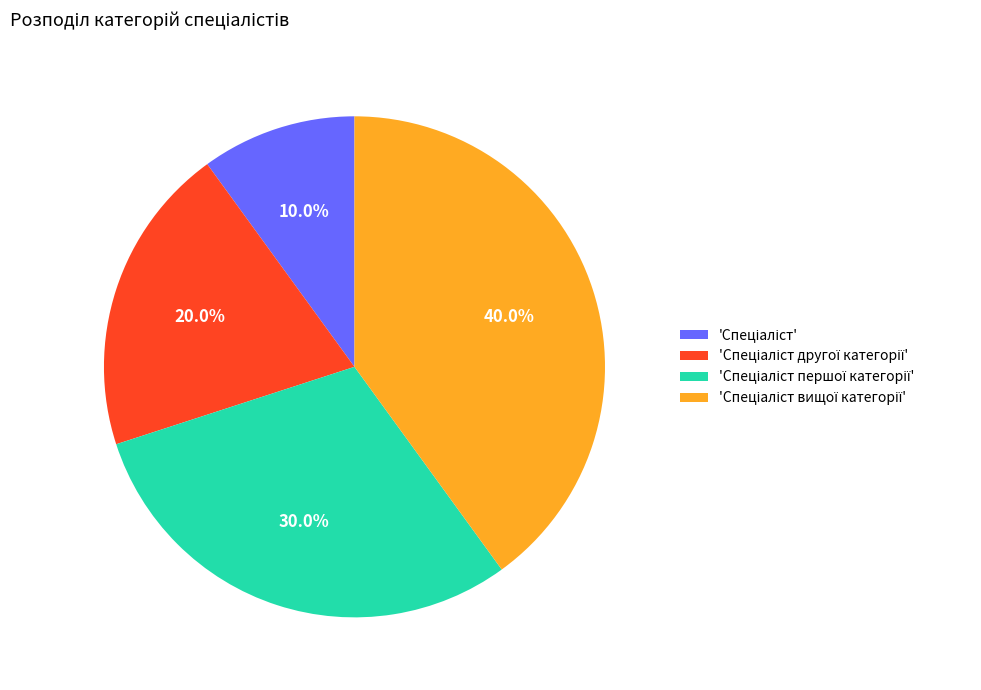

Is there a majority slice in this chart?

No